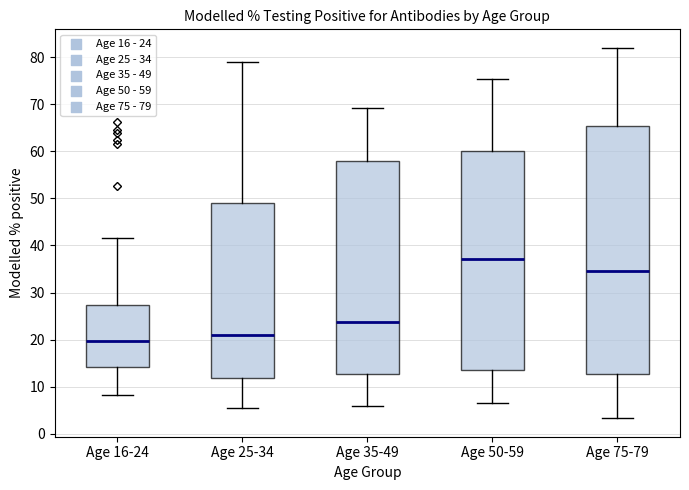

Reading left to right, transcribe this box plot: for each box, give where its median line is, the range the box spans, and where its two whiskers end, as read against the y-axis. The values are not printed on the chart, so give them approximately, as read against the axis.

Age 16-24: median 20, box 14 to 27, whiskers 8 to 42
Age 25-34: median 21, box 12 to 49, whiskers 5 to 79
Age 35-49: median 24, box 13 to 58, whiskers 6 to 69
Age 50-59: median 37, box 13 to 60, whiskers 7 to 75
Age 75-79: median 35, box 13 to 65, whiskers 3 to 82